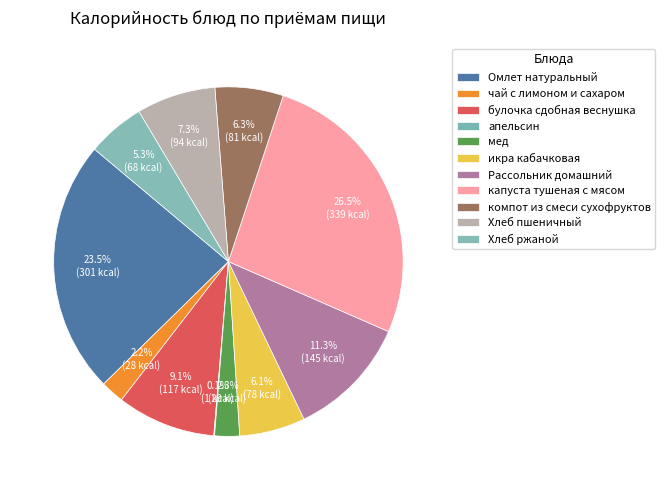

Which has a higher value, мед or капуста тушеная с мясом?

капуста тушеная с мясом